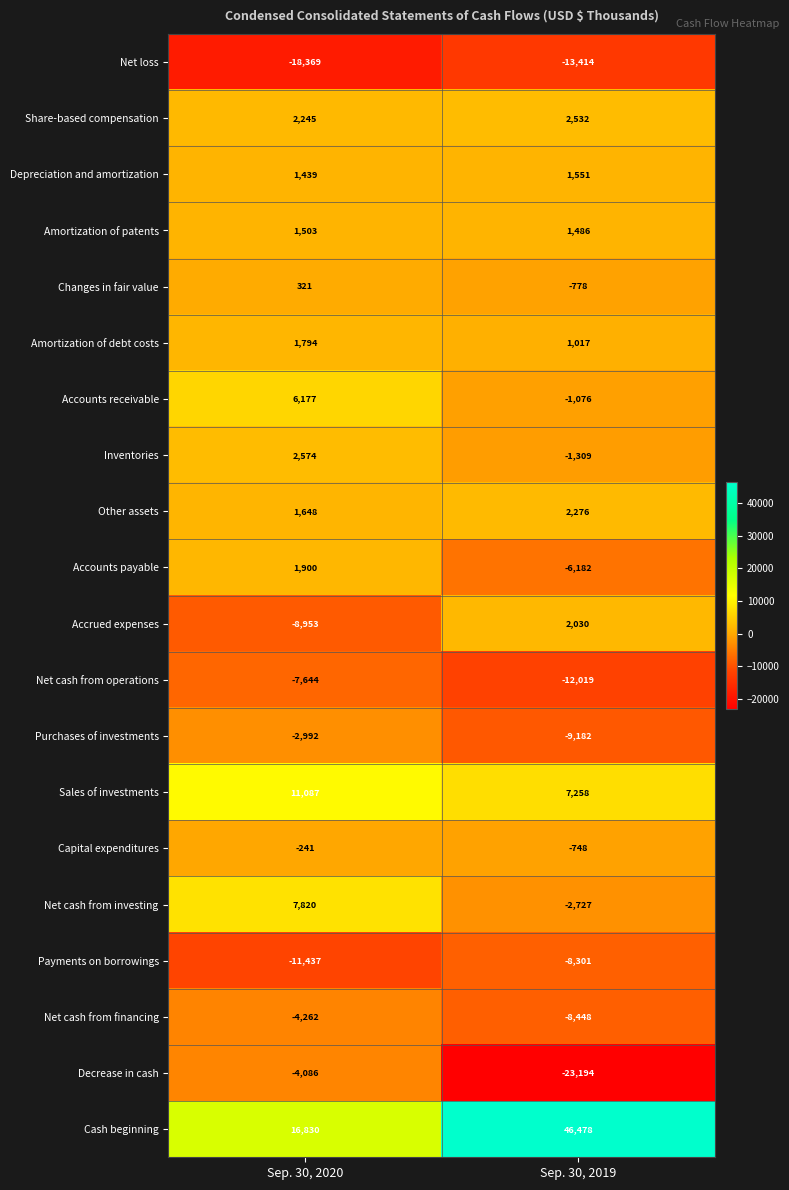

What is the smallest value displayed?

-23194